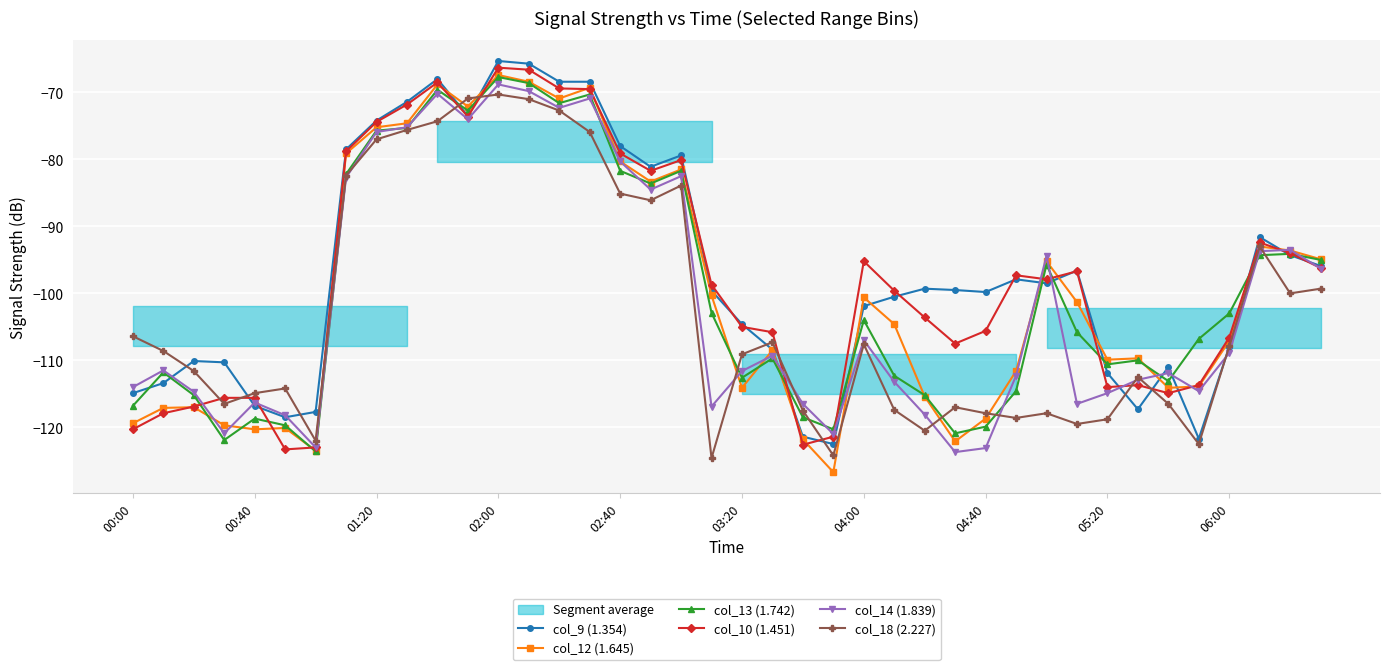

True or false: col_12 (1.645) has more than 2 points higher than both neighbors.

True